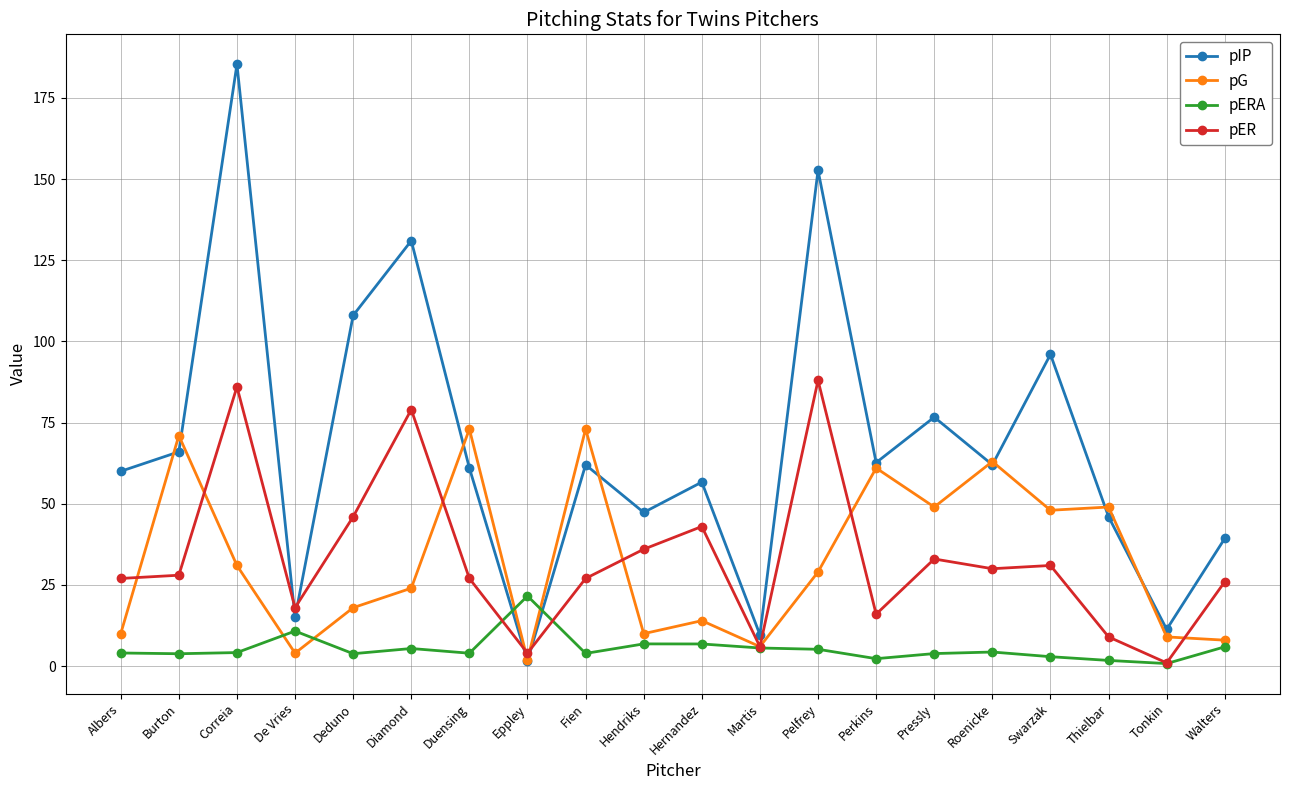

What is the sum of all pERA values?

108.0